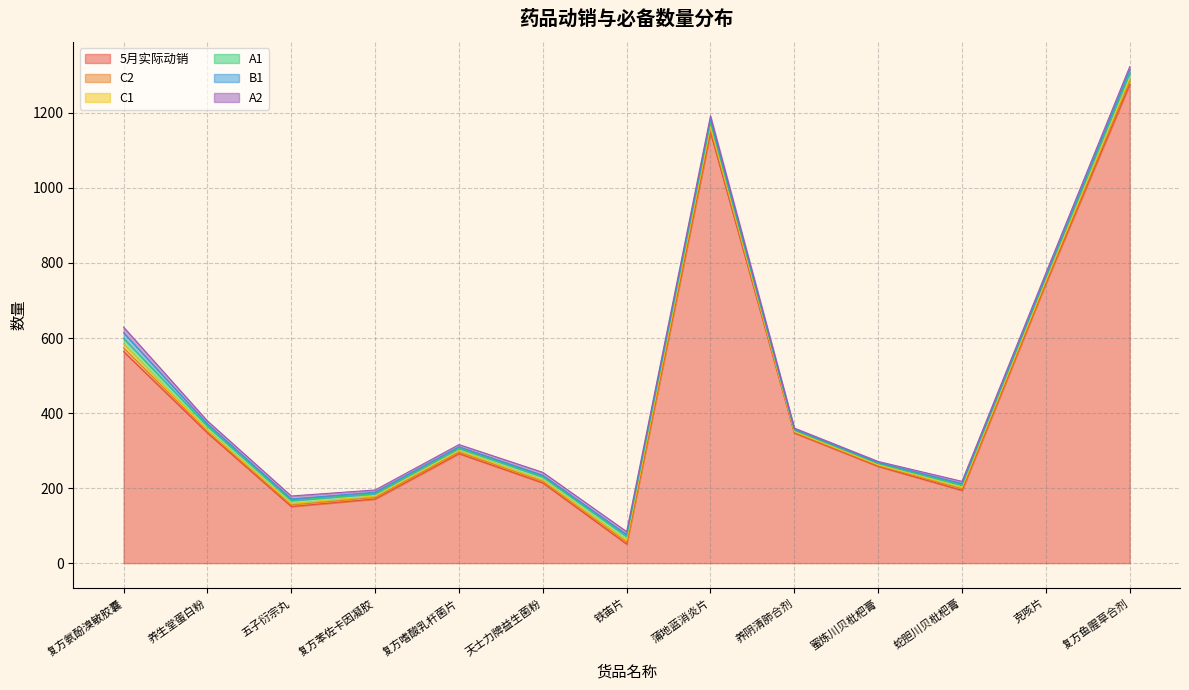

What is the label of the 4th point from the right?

蜜炼川贝枇杷膏